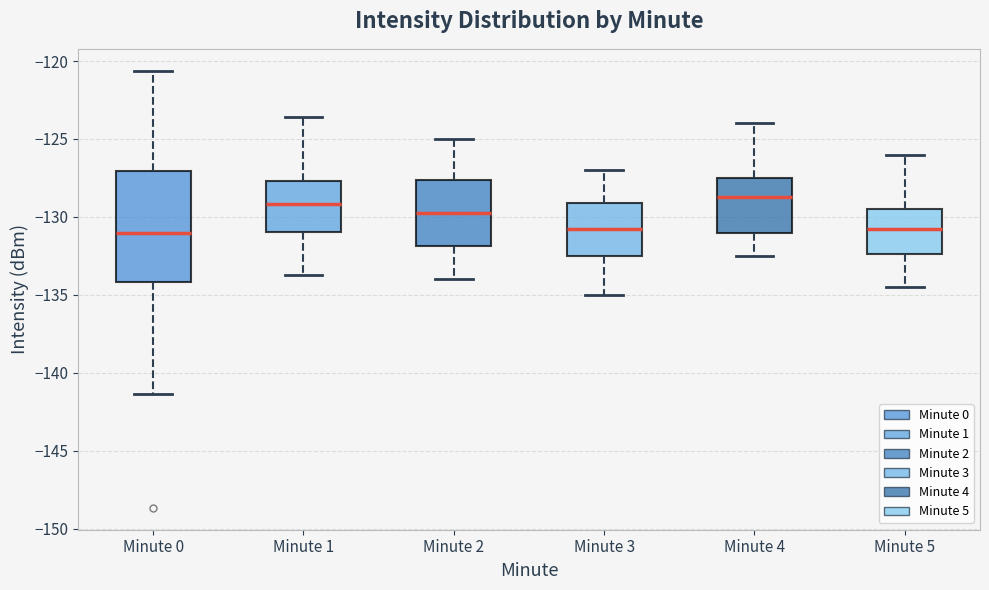

Reading left to right, transcribe this box plot: for each box, give where its median line is, the range the box spans, and where its two whiskers end, as read against the y-axis. The values are not printed on the chart, so give them approximately, as read against the axis.

Minute 0: median -131.0, box -134.0 to -127.0, whiskers -141.5 to -120.5
Minute 1: median -129.0, box -131.0 to -127.5, whiskers -133.5 to -123.5
Minute 2: median -129.5, box -132.0 to -127.5, whiskers -134.0 to -125.0
Minute 3: median -130.5, box -132.5 to -129.0, whiskers -135.0 to -127.0
Minute 4: median -128.5, box -131.0 to -127.5, whiskers -132.5 to -124.0
Minute 5: median -130.5, box -132.5 to -129.5, whiskers -134.5 to -126.0